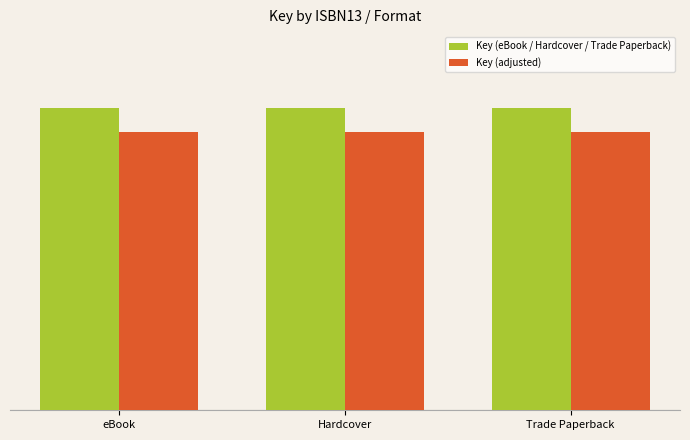

What are all the series names shown in the legend?

Key (eBook / Hardcover / Trade Paperback), Key (adjusted)